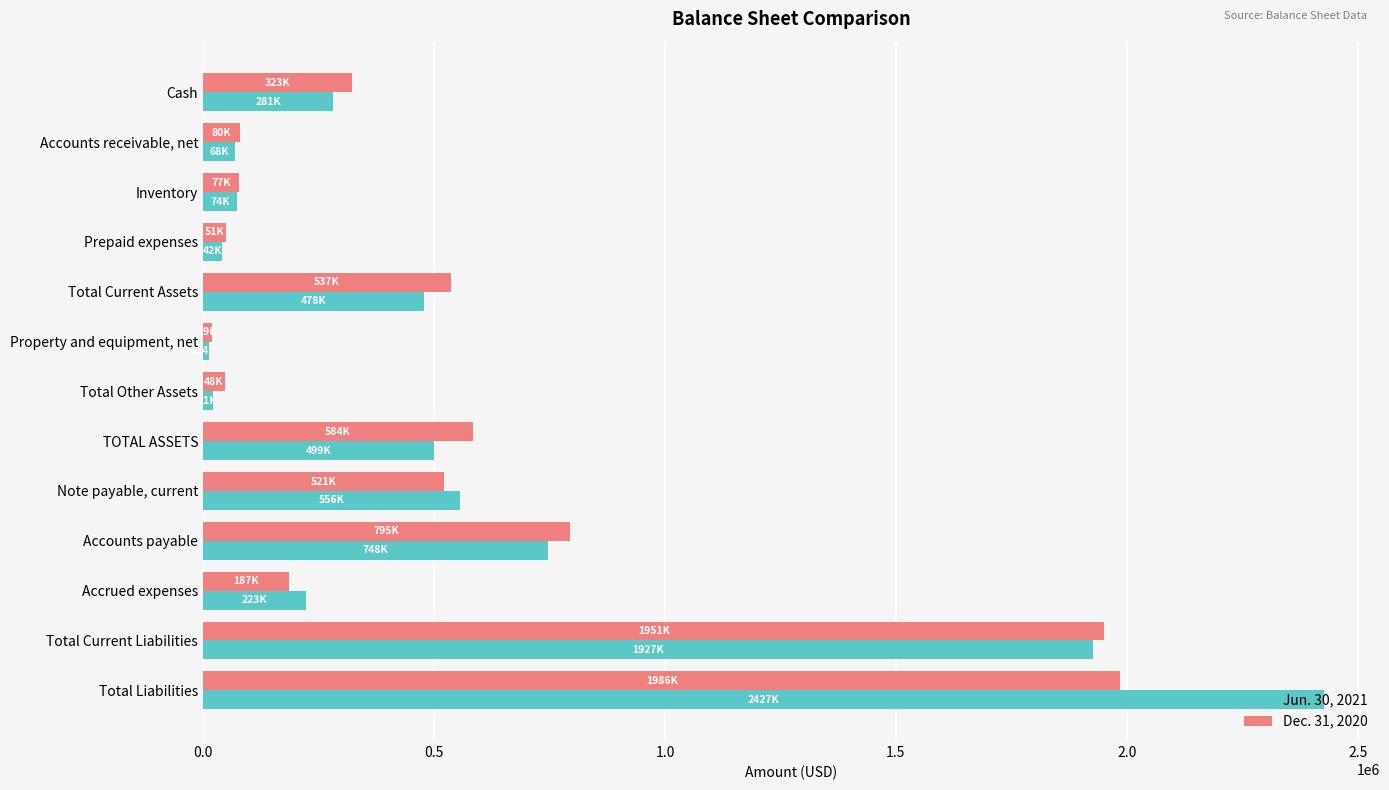

The Dec. 31, 2020 series shows 352519 at TOTAL ASSETS. True or false?

False